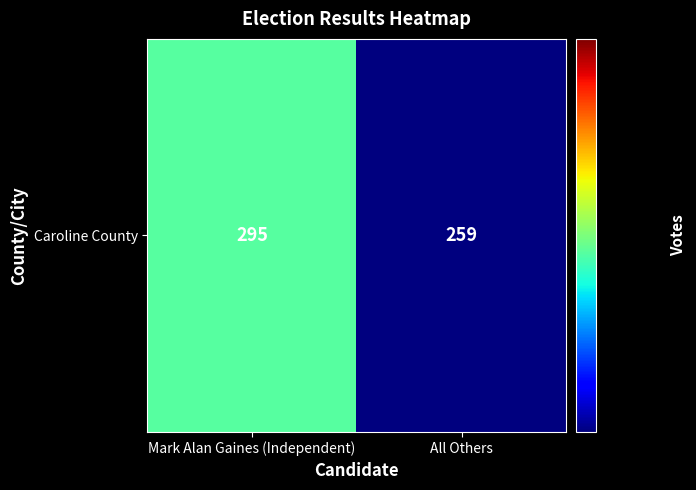

Reading right to left, transcribe all the data shown in this chart.

All Others=259	Mark Alan Gaines (Independent)=295